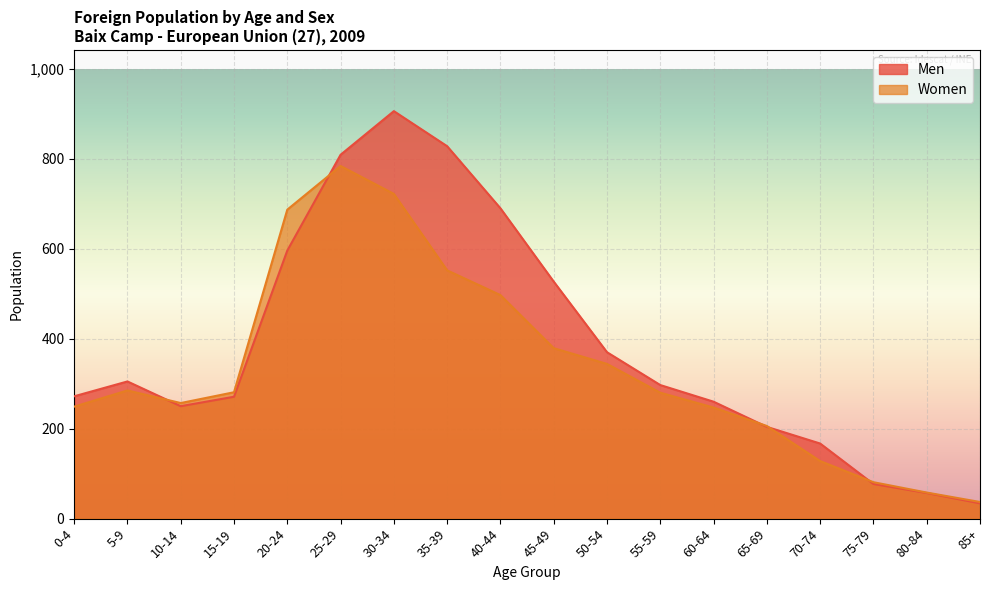

True or false: Men and Women cross at least once.

True